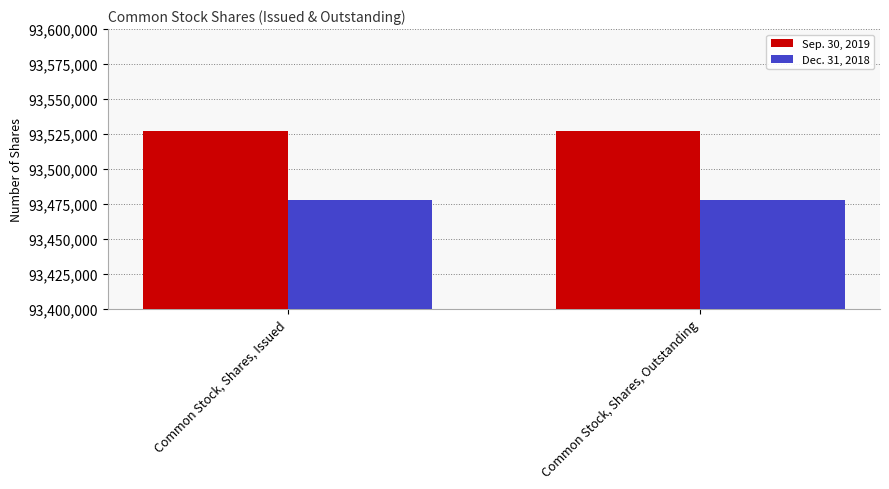

Which series has the largest total across all categories?

Sep. 30, 2019